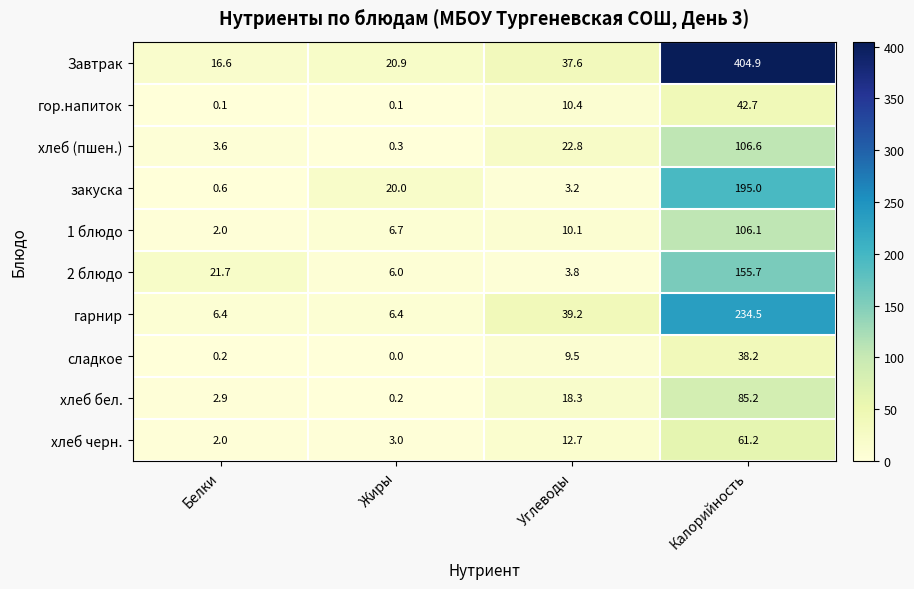

List the series in order of their peak value, highest first.

Завтрак, гарнир, закуска, 2 блюдо, хлеб (пшен.), 1 блюдо, хлеб бел., хлеб черн., гор.напиток, сладкое